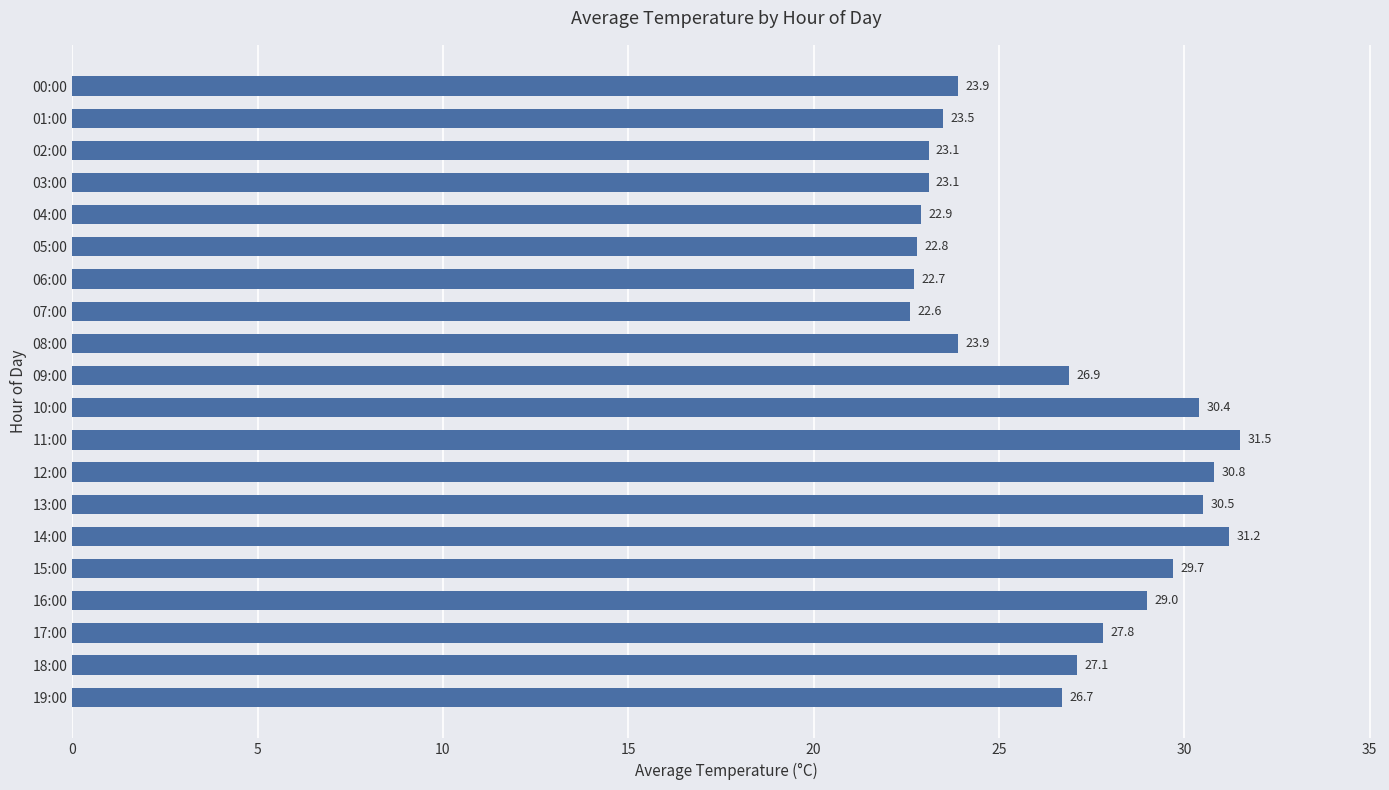

What is the ratio of the value at 15:00 to the value at 11:00?

0.9